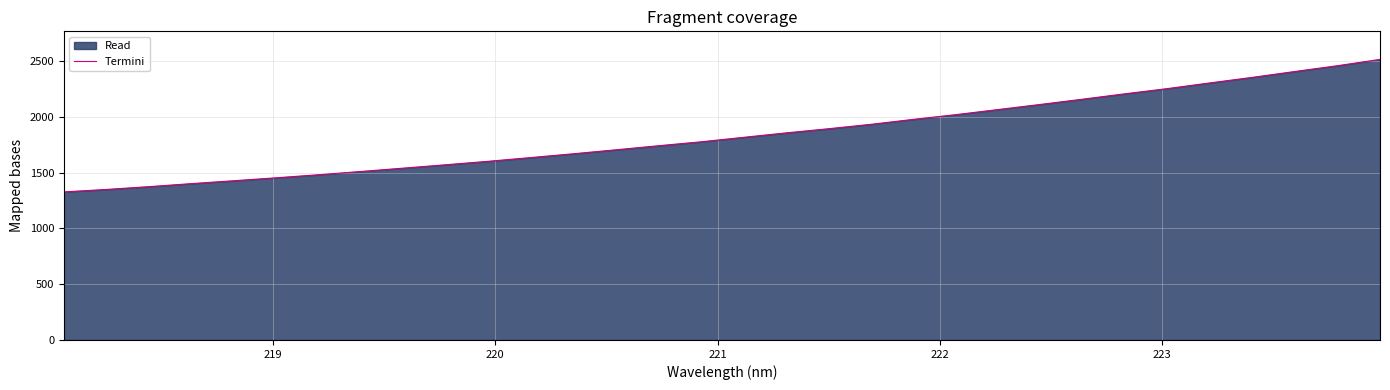

What is the minimum value shown in the chart?

1327.9